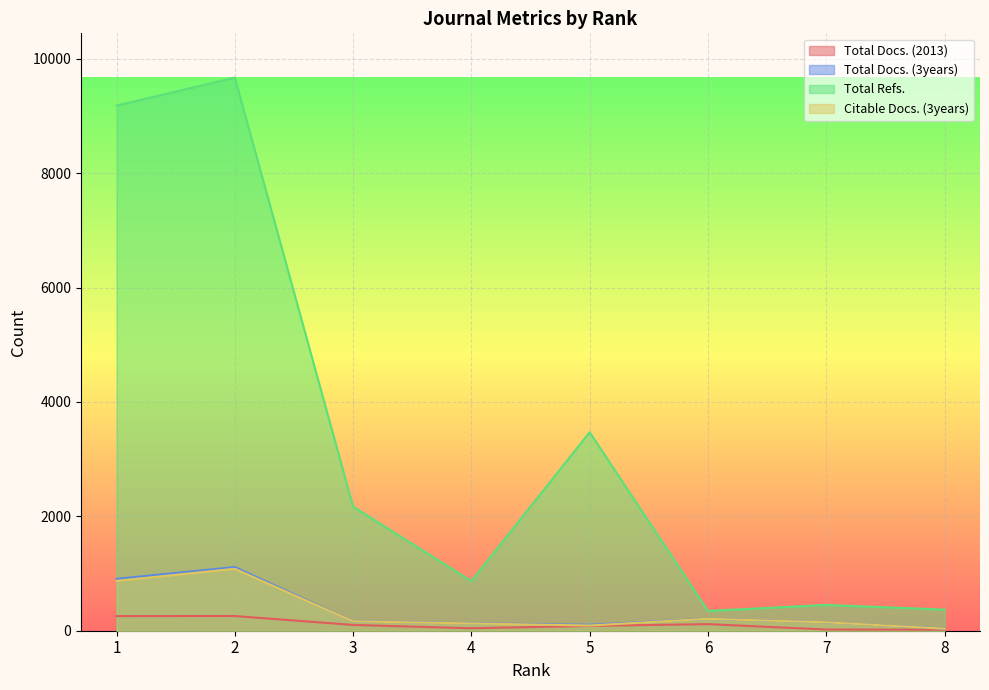

Count the number of data series in this chart.

4